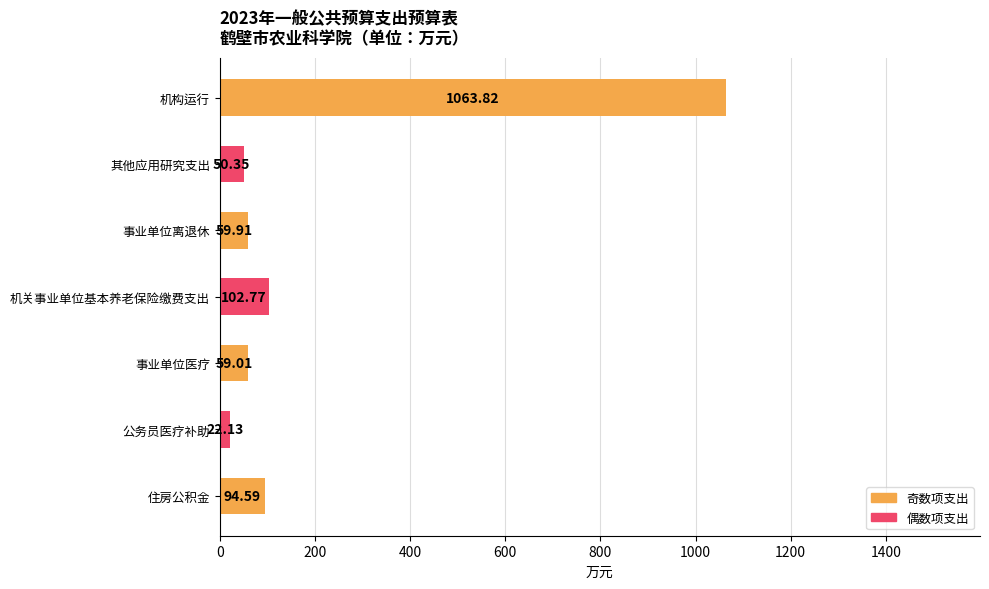

What is the change in value from 其他应用研究支出 to 事业单位医疗?

+8.7